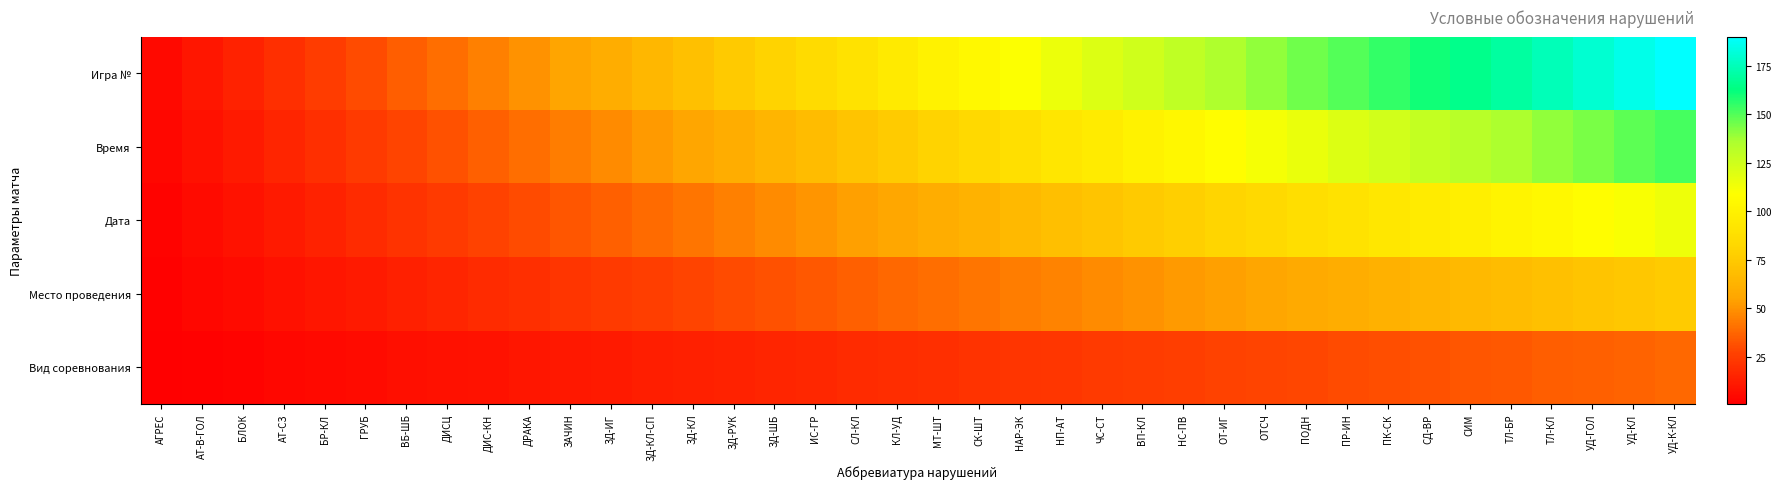

How many data points does each series have?

38